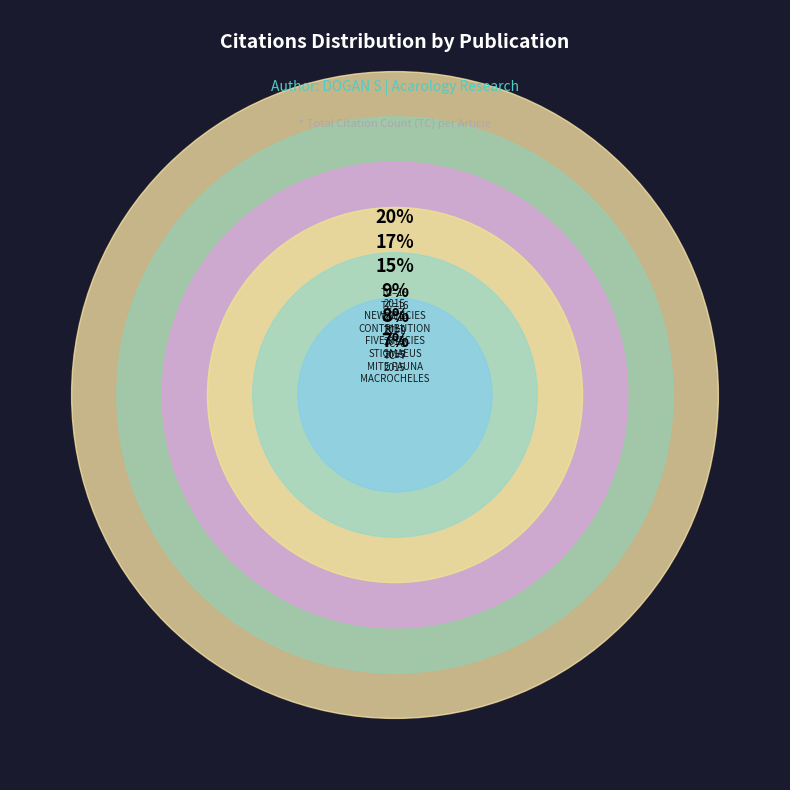

To the nearest percent, what is the difference between the largest and smallest slice percentages?

19%